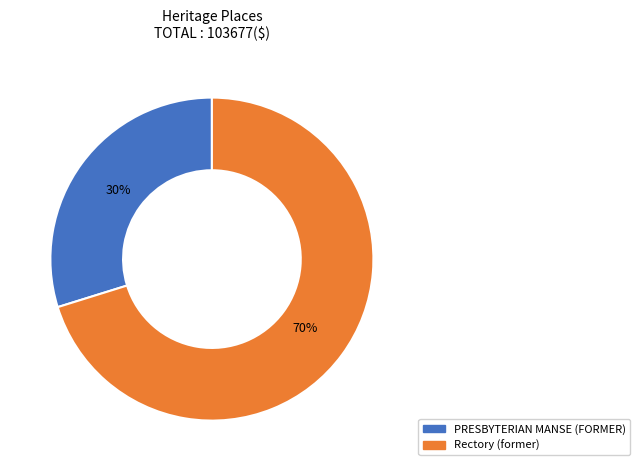

Is the sum of Rectory (former) and PRESBYTERIAN MANSE (FORMER) greater than half?

Yes